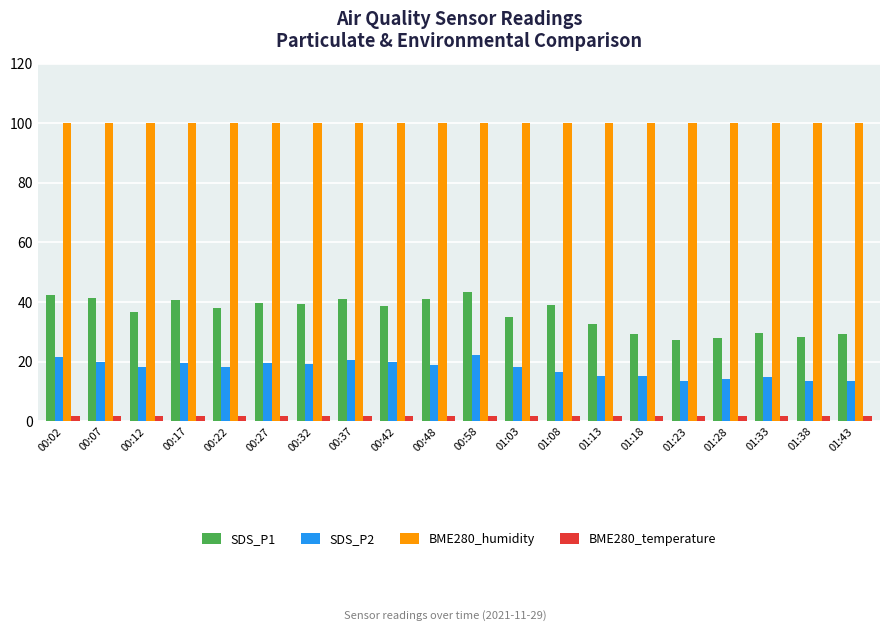

Rank the series by their maximum value, from lowest to highest.

BME280_temperature, SDS_P2, SDS_P1, BME280_humidity